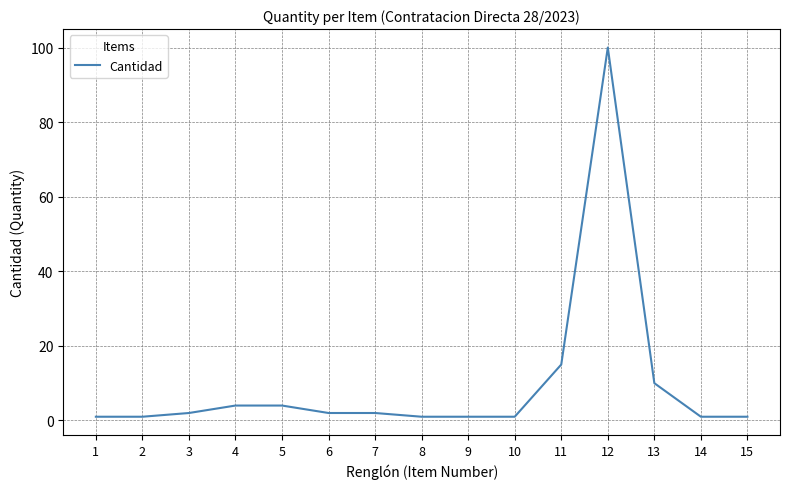

At which category does the chart reach its peak across all series?

12